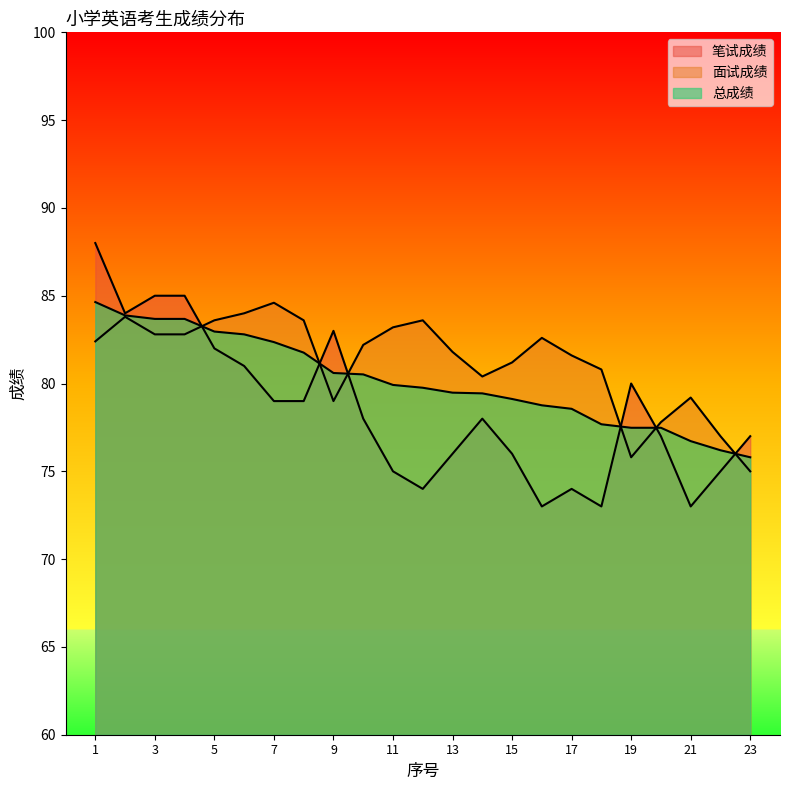

How many lines are shown in the chart?

3